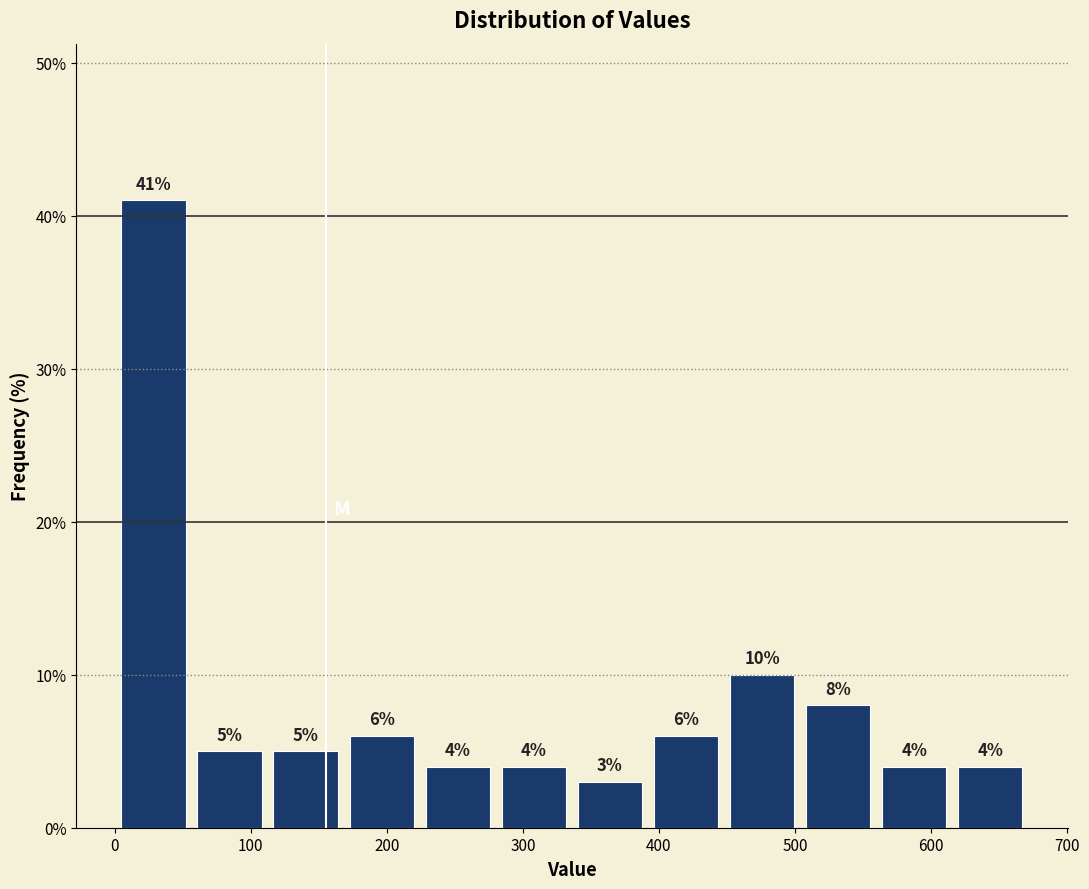

What is the height of the bar covering 450 to 510 on the x-axis? The bar edges are not printed on the chart, so give them approximately, as read against the axis.

10